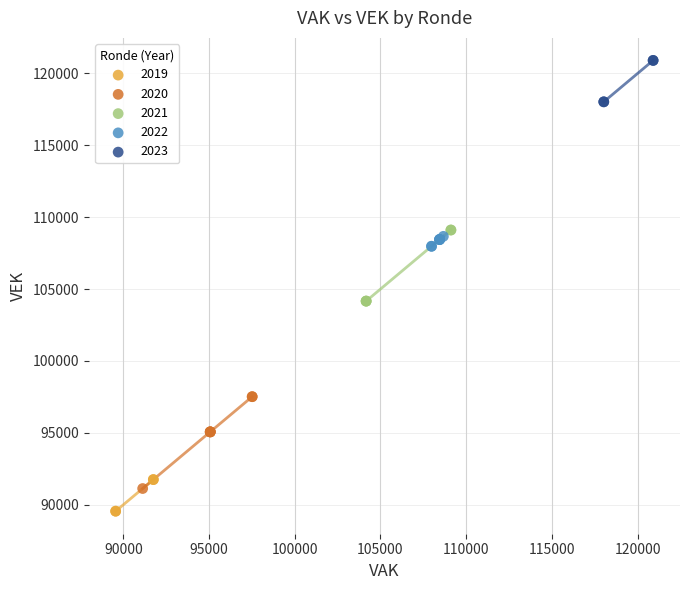

Which series has the widest spread of Y values?

2020